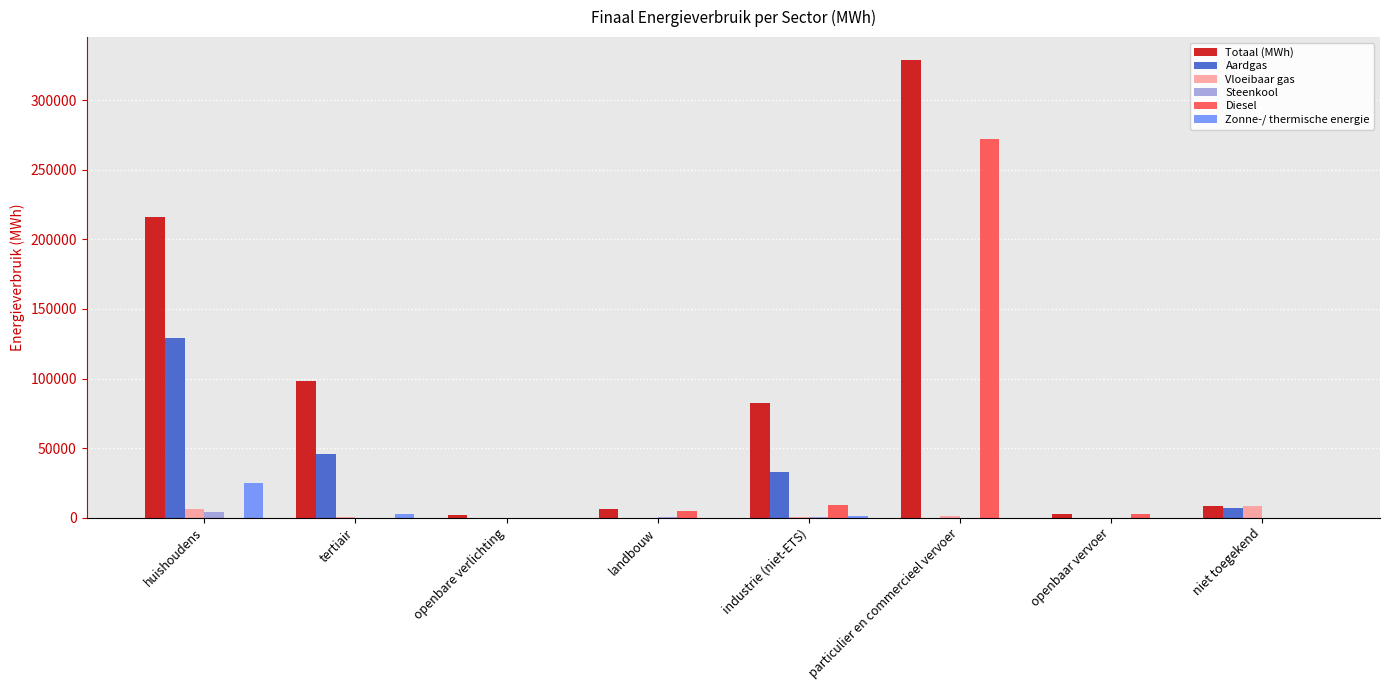

Which series has the largest total across all categories?

Totaal (MWh)